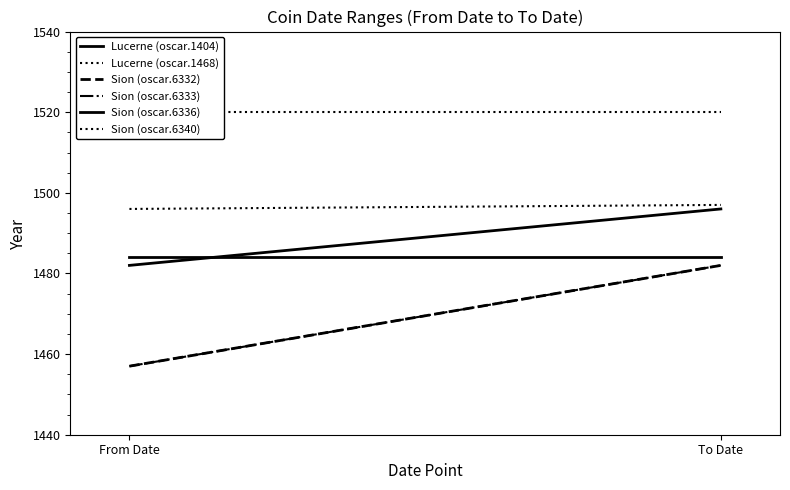

What is the sum of all Sion (oscar.6332) values?

2939